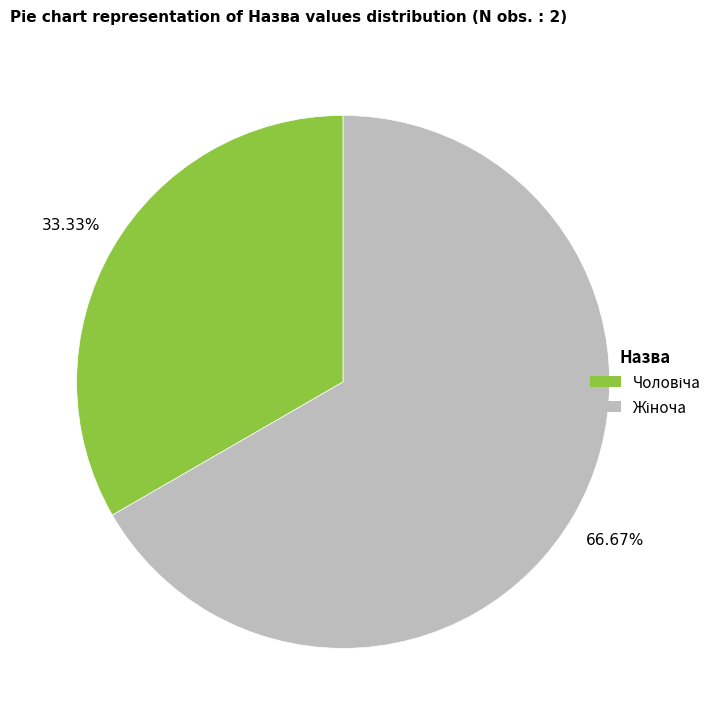

Is there any slice that represents more than half of the pie?

Yes